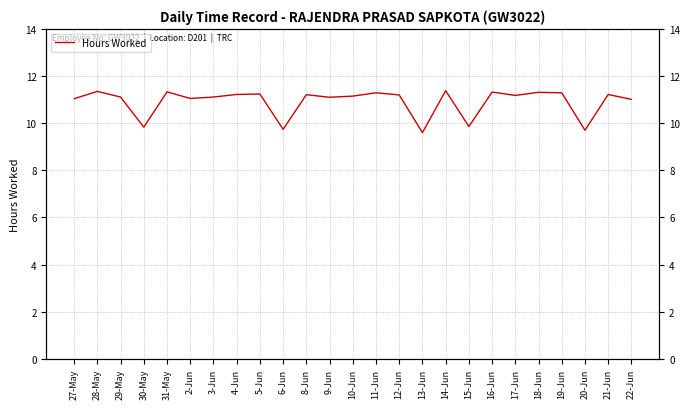

What value does the data have at 27-May?

11.0